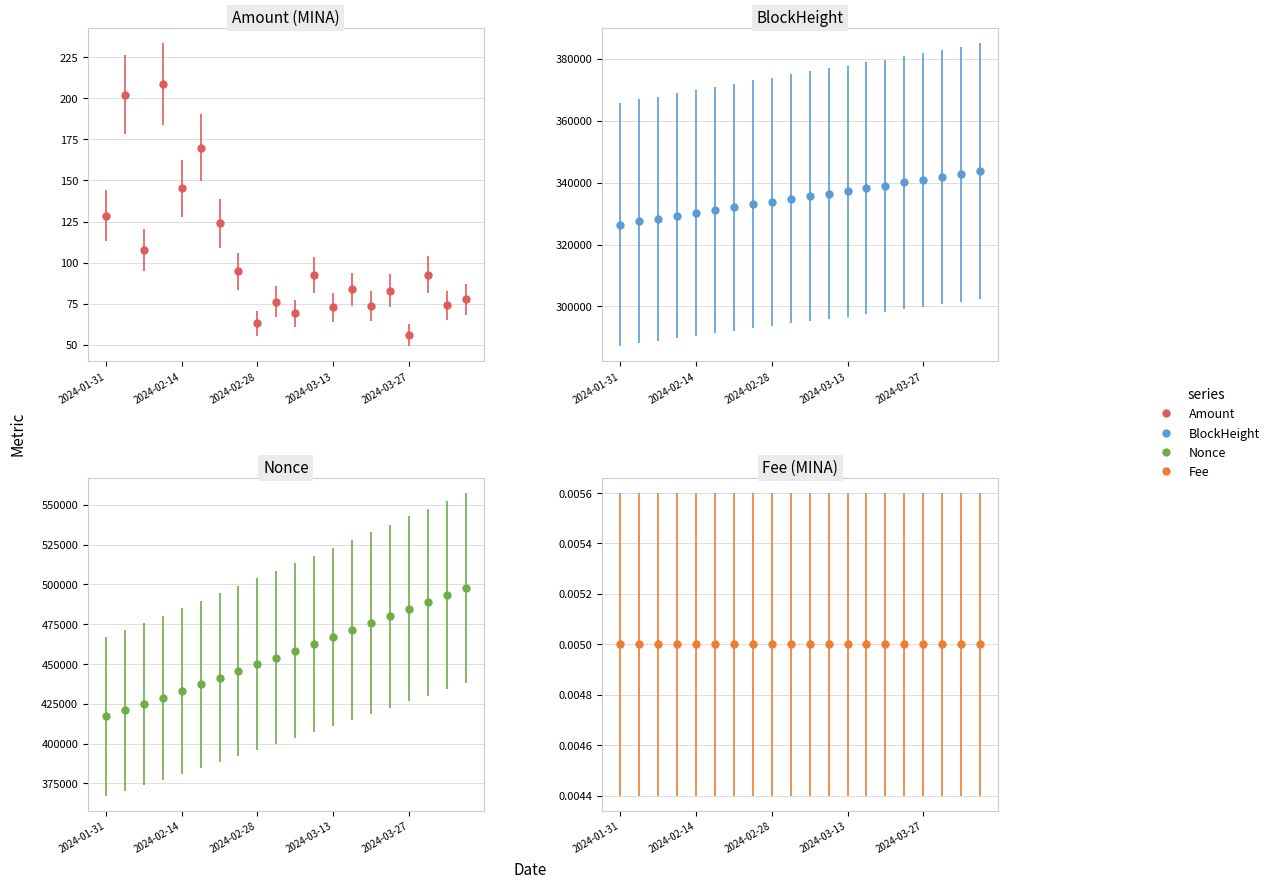

How many values in the Nonce series exceed 458407?

9